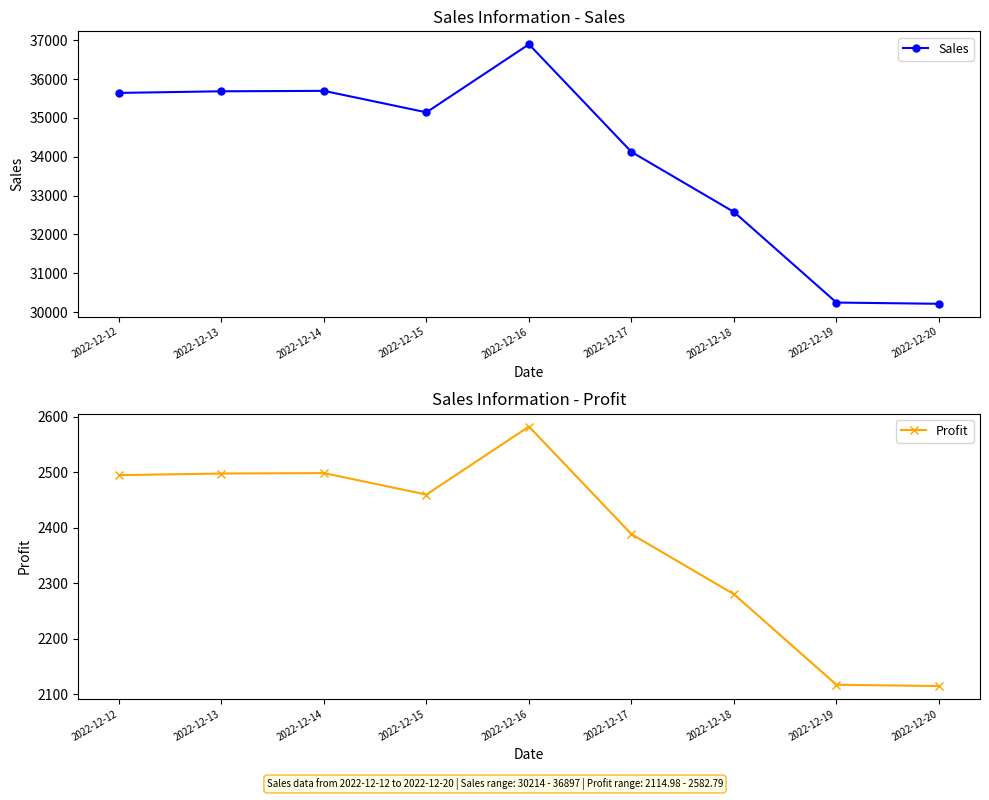

The Profit series shows 3551.5 at 2022-12-16. True or false?

False